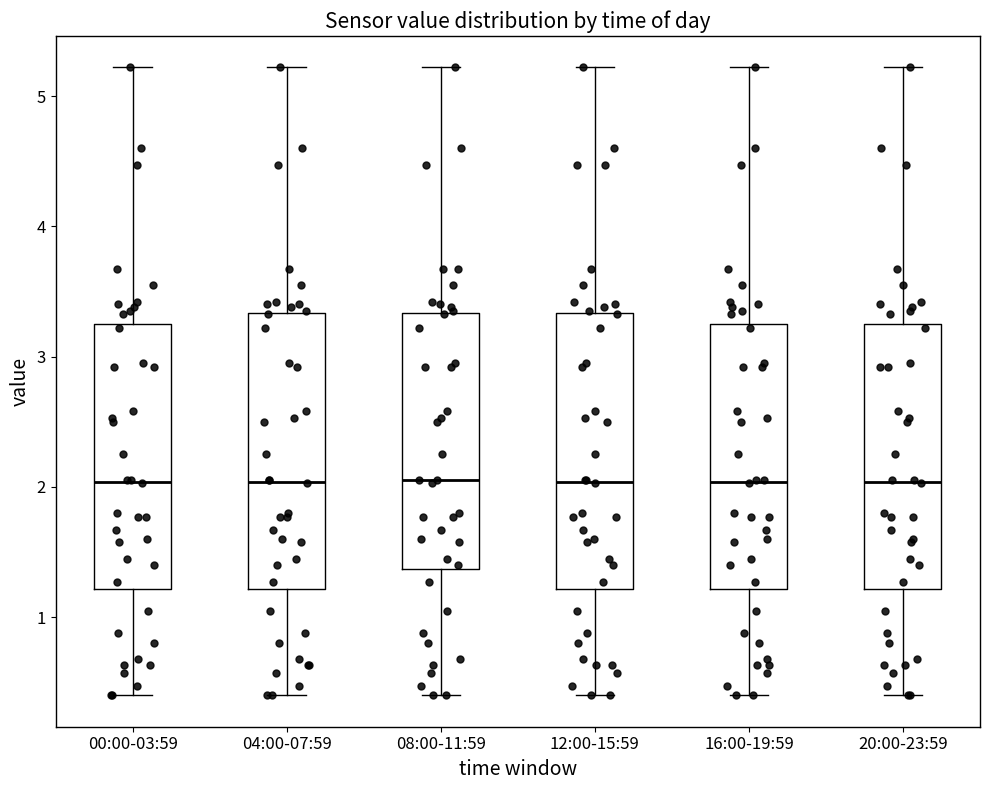

Reading left to right, transcribe this box plot: for each box, give where its median line is, the range the box spans, and where its two whiskers end, as read against the y-axis. The values are not printed on the chart, so give them approximately, as read against the axis.

00:00-03:59: median 2.0, box 1.2 to 3.2, whiskers 0.4 to 5.2
04:00-07:59: median 2.0, box 1.2 to 3.3, whiskers 0.4 to 5.2
08:00-11:59: median 2.1, box 1.4 to 3.3, whiskers 0.4 to 5.2
12:00-15:59: median 2.0, box 1.2 to 3.3, whiskers 0.4 to 5.2
16:00-19:59: median 2.0, box 1.2 to 3.2, whiskers 0.4 to 5.2
20:00-23:59: median 2.0, box 1.2 to 3.2, whiskers 0.4 to 5.2